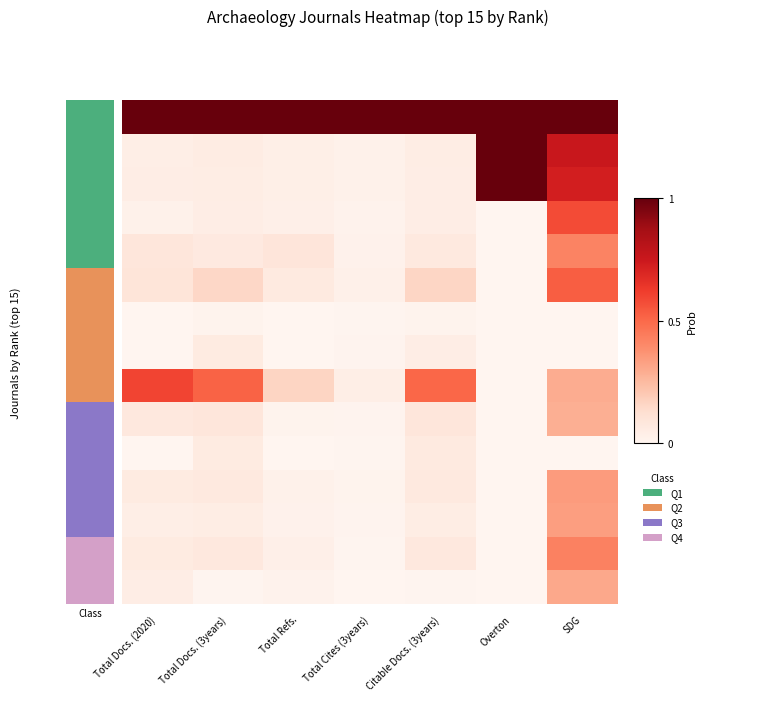

What is the total value across all series at SDG?

6.0